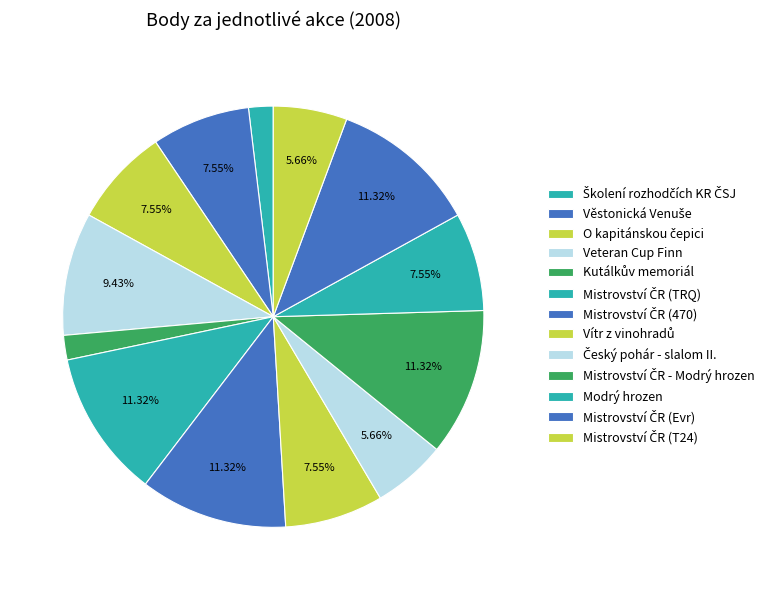

To the nearest percent, what portion does Školení rozhodčích KR ČSJ represent?

2%